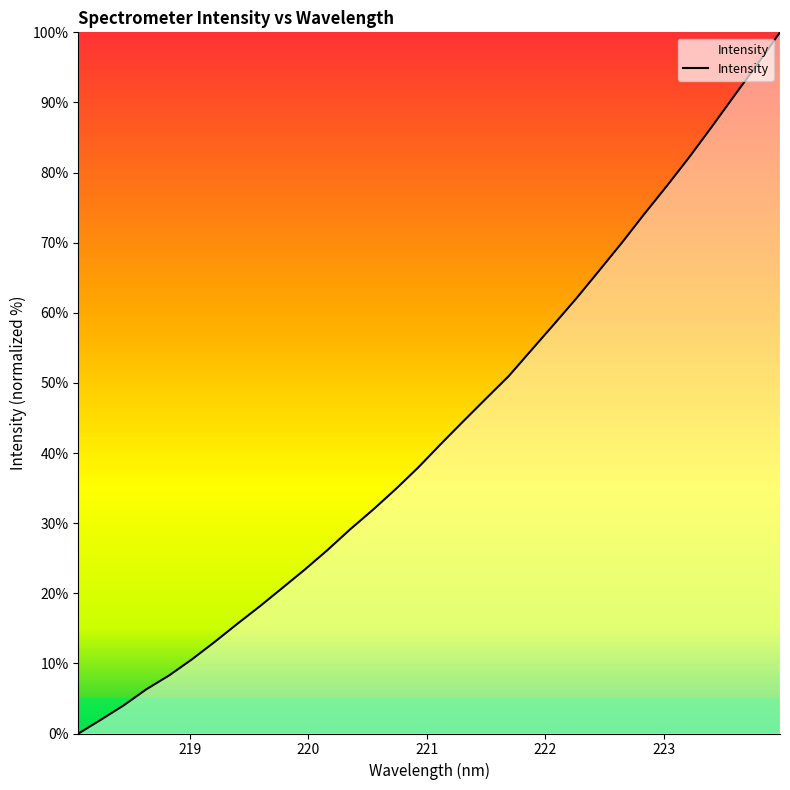

What is the greatest value displayed?

100.0